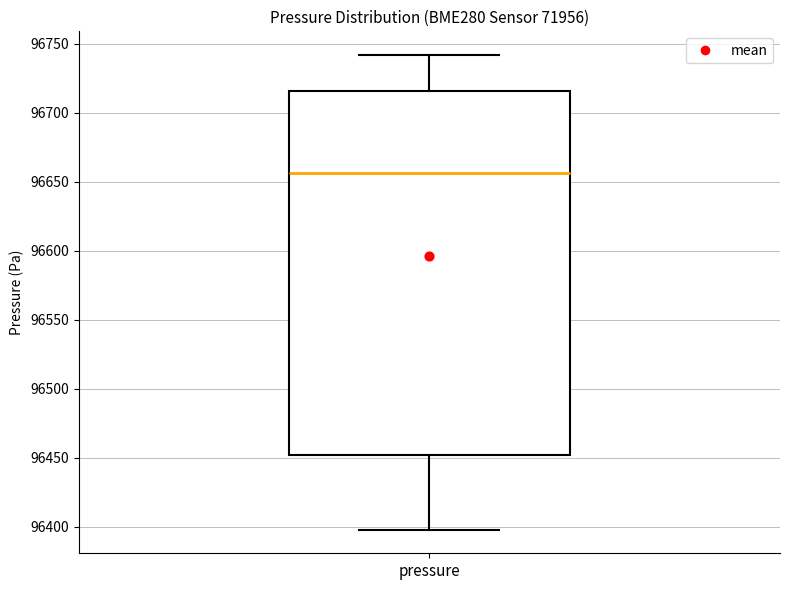

Where does the lower whisker of the box for pressure end on the y-axis? The values are not printed on the chart, so give them approximately, as read against the axis.

96400